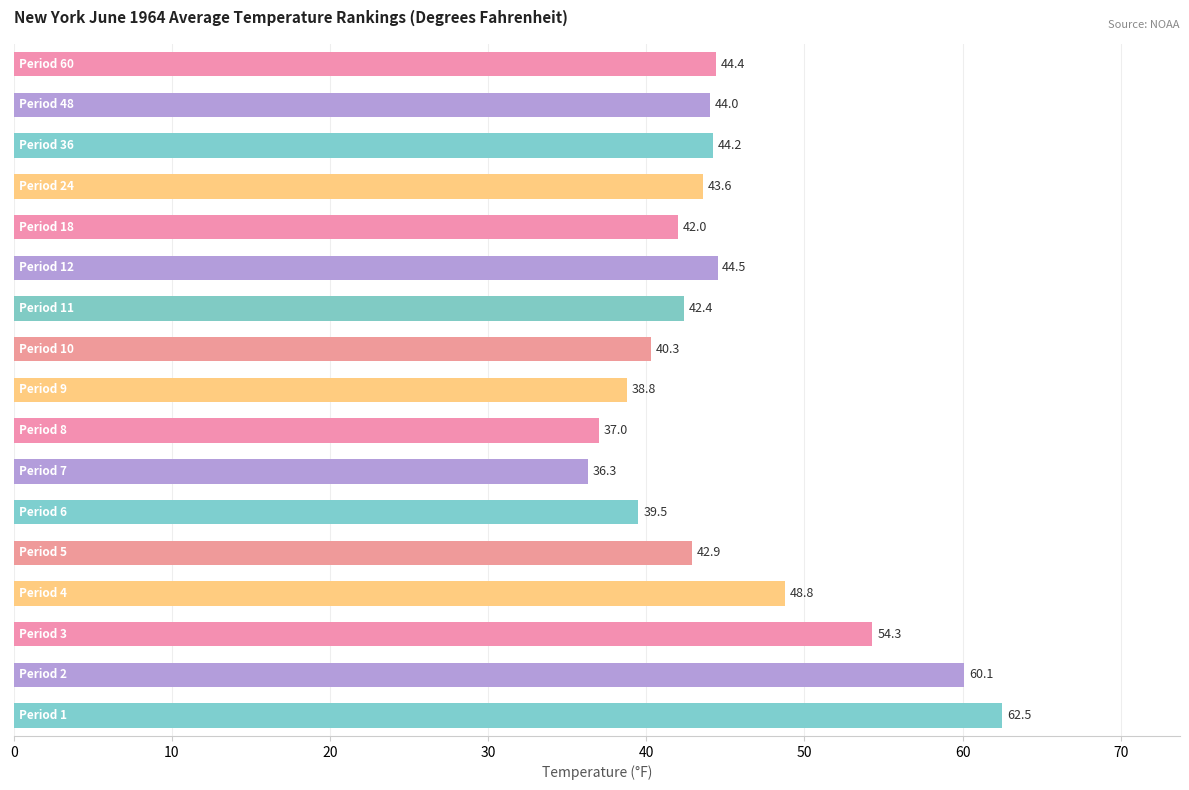

What is the difference between the maximum and minimum values?

26.2